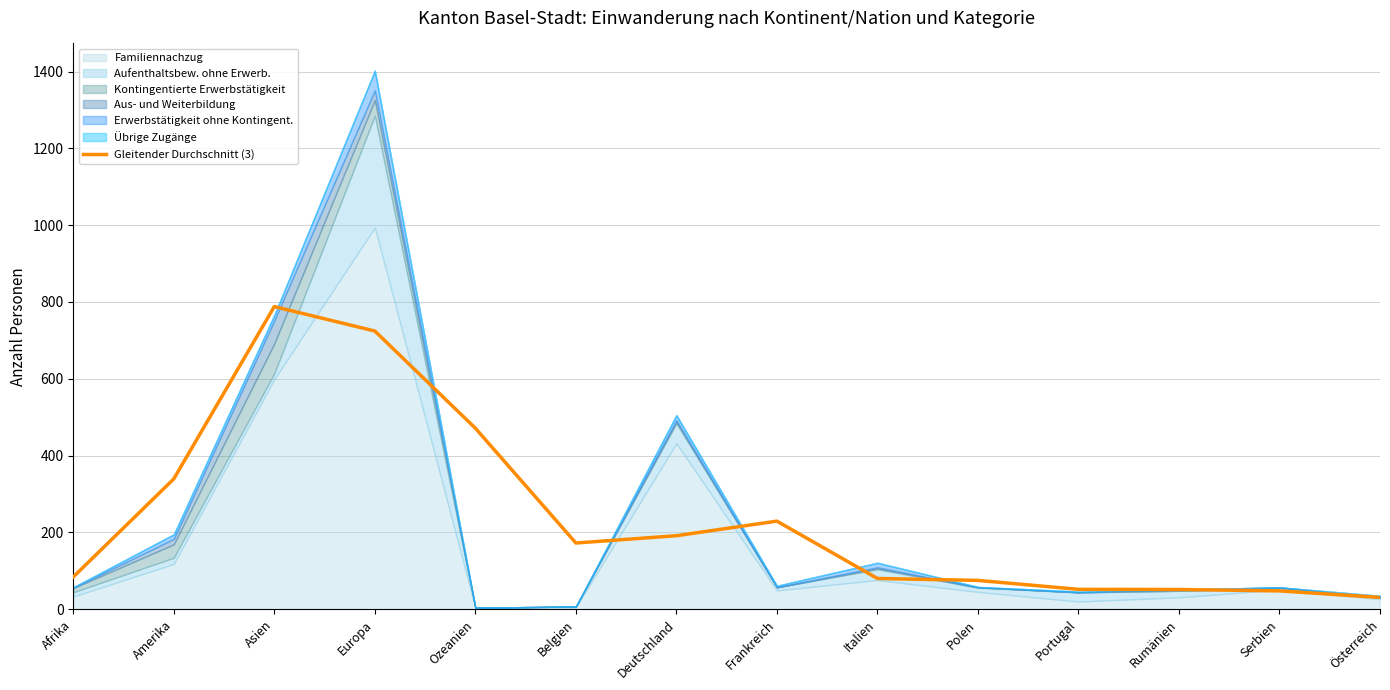

Where is the first local maximum?

Asien